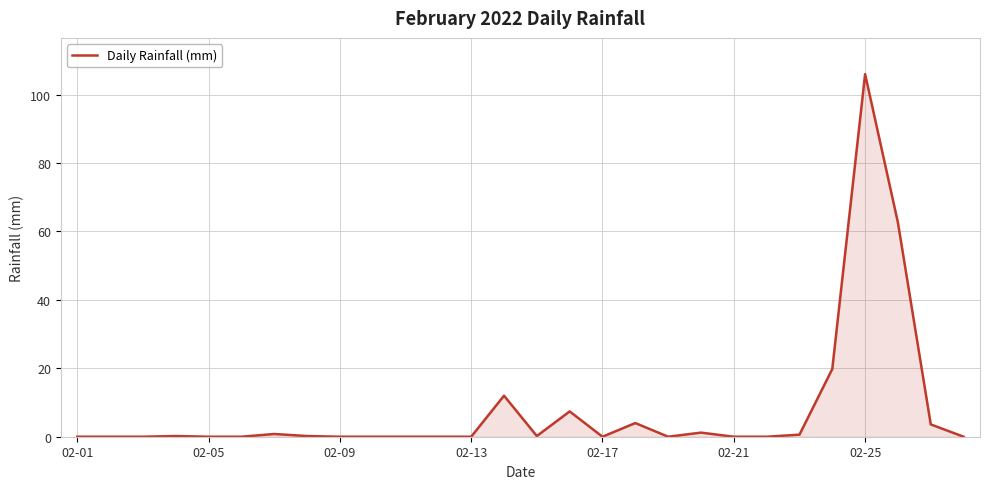

How many lines are shown in the chart?

1